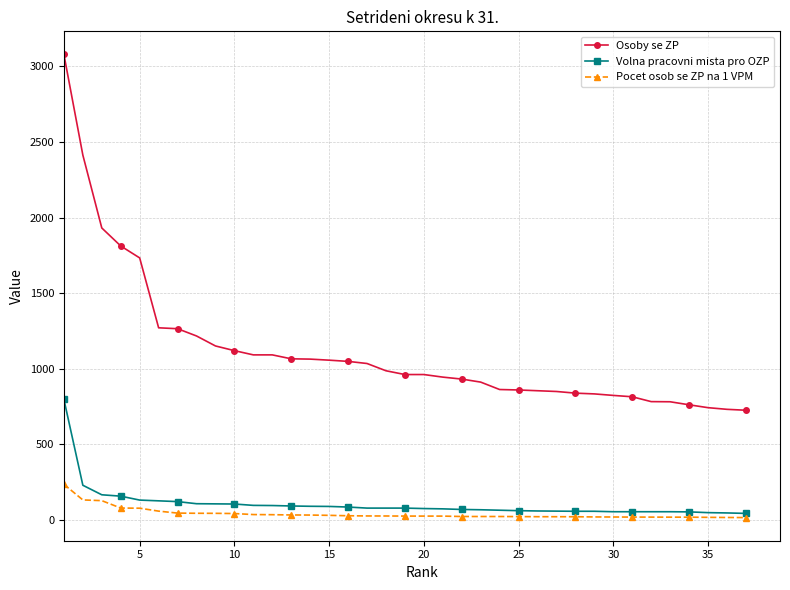

What is the value of the Volna pracovni mista pro OZP point at the 30th from the left?

55.0